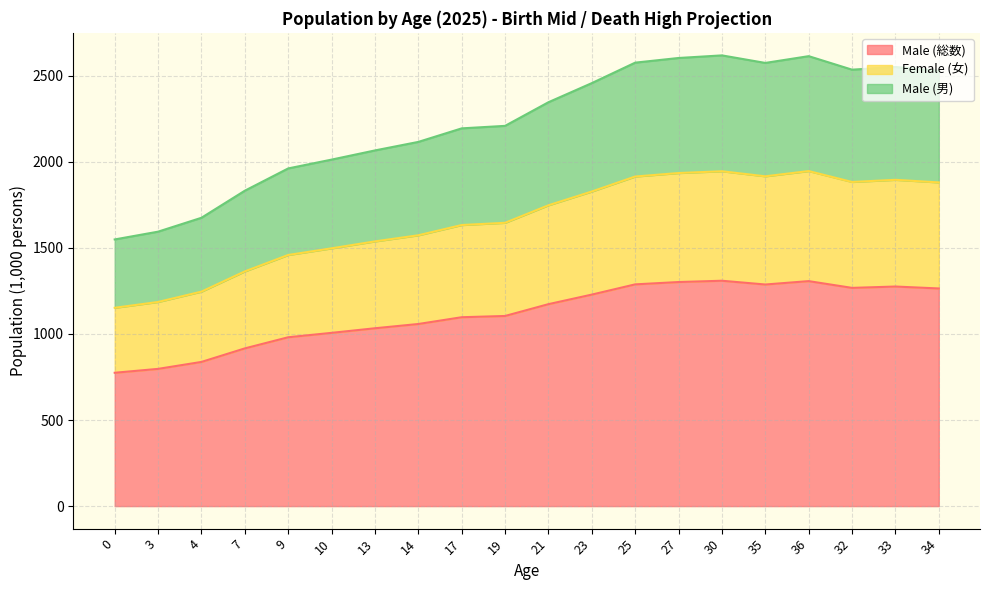

Which category has the highest value across all series?

30